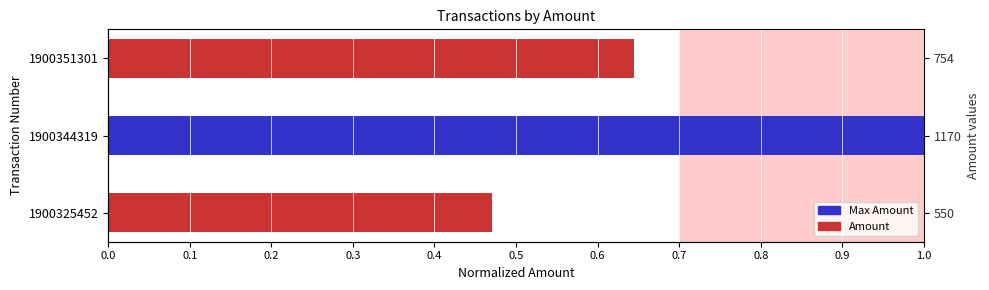

How many bars are there in total?

3